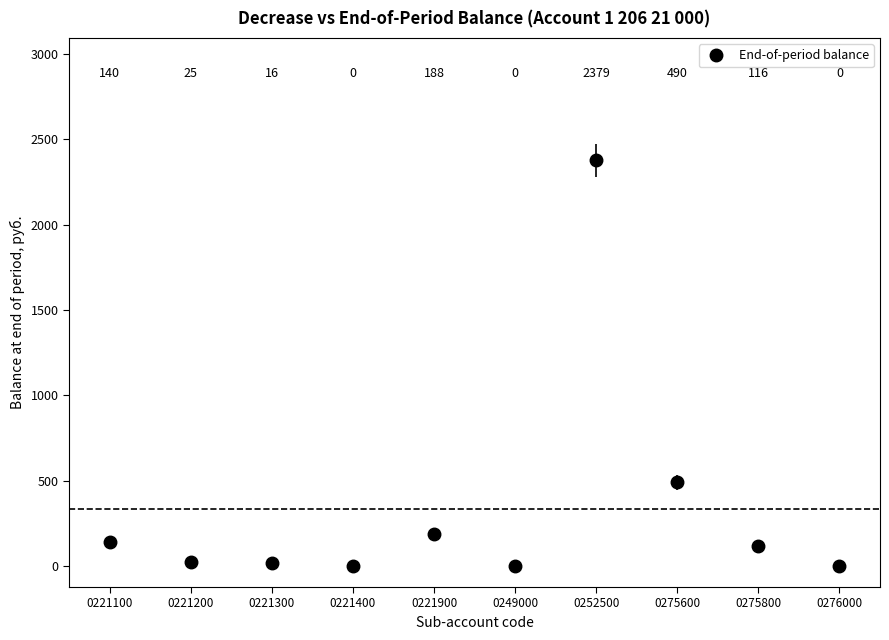

Between 0221400 and 0276000, which is larger?

0221400